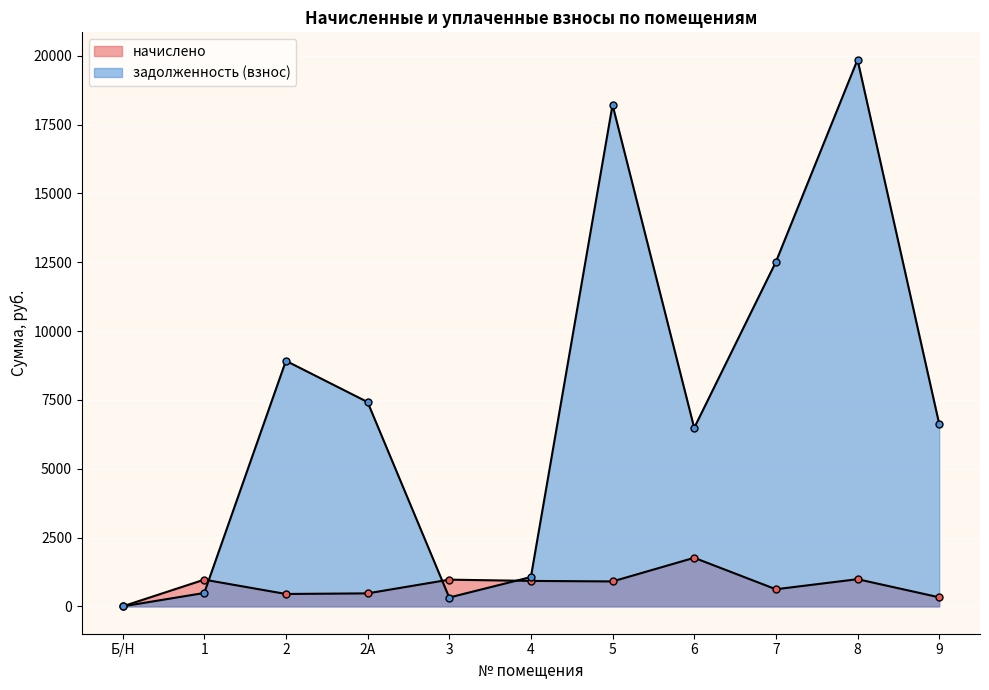

Where do начислено and задолженность (взнос) first cross each other?

1 and 2